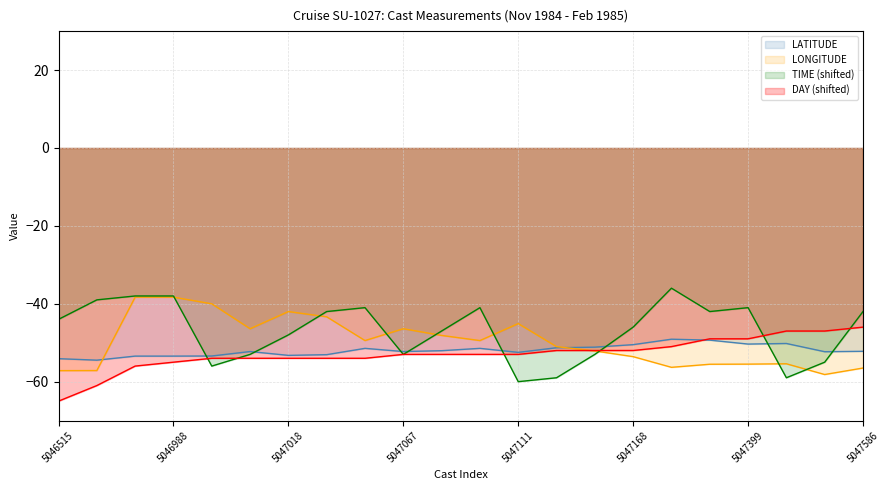

Which category has the highest value in the DAY series?

5047586